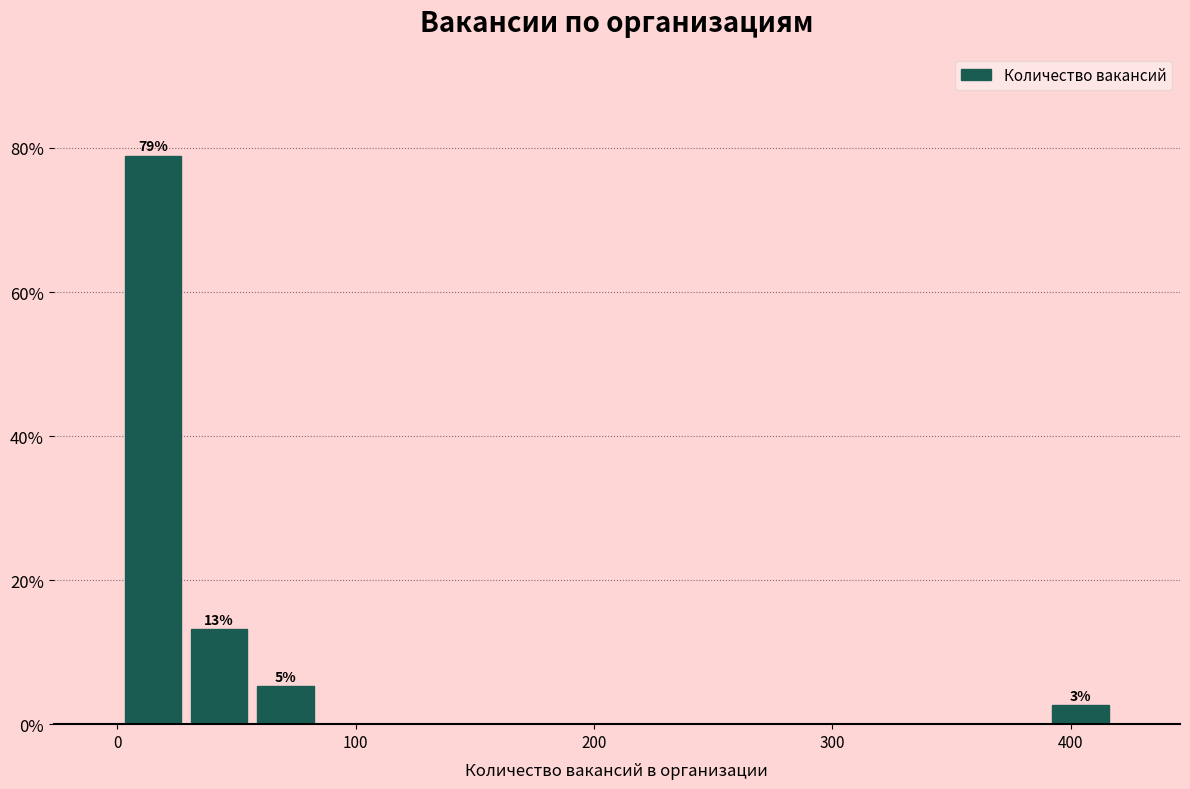

Around what value on the x-axis is the tallest bar? Give the approximate position of its centre, as read against the axis.

10